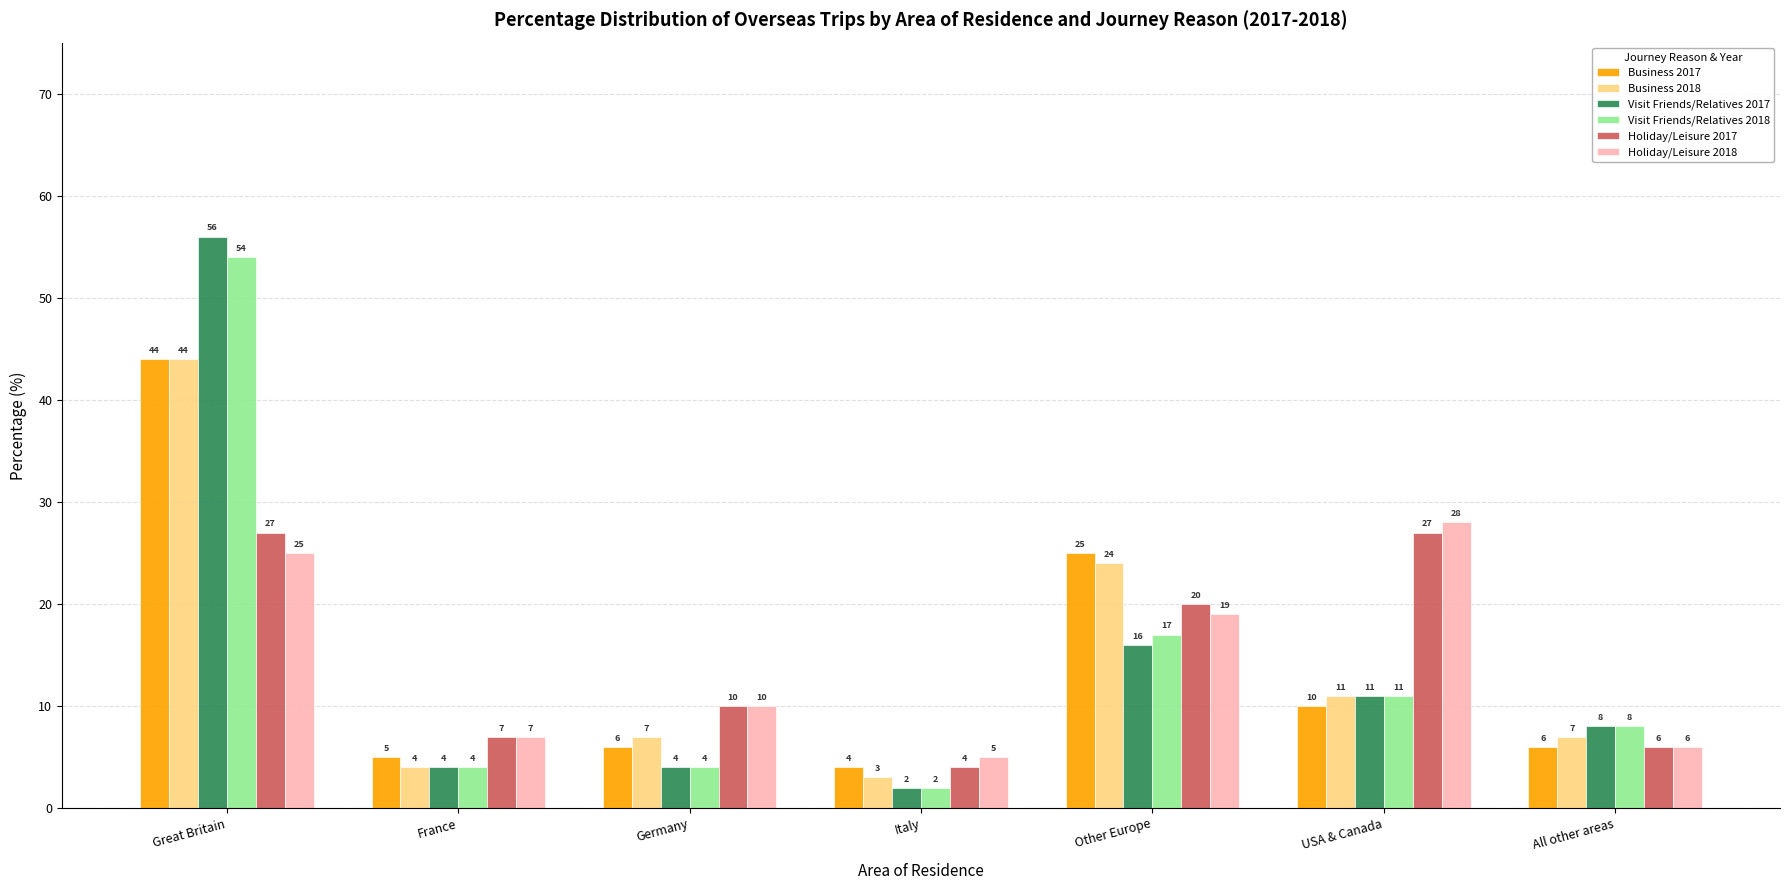

At how many categories does at least one series exceed 15?

3